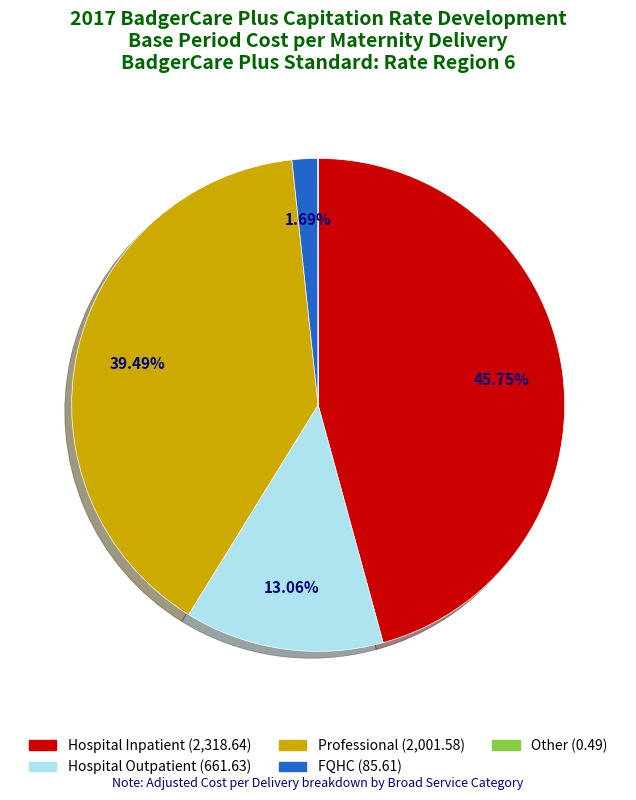

Between Professional and Hospital Outpatient, which is larger?

Professional